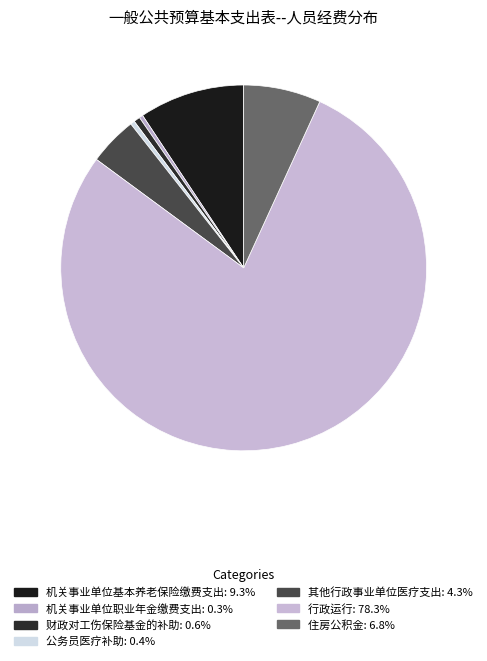

Rank the categories by value from lowest to highest.

机关事业单位职业年金缴费支出, 公务员医疗补助, 财政对工伤保险基金的补助, 其他行政事业单位医疗支出, 住房公积金, 机关事业单位基本养老保险缴费支出, 行政运行